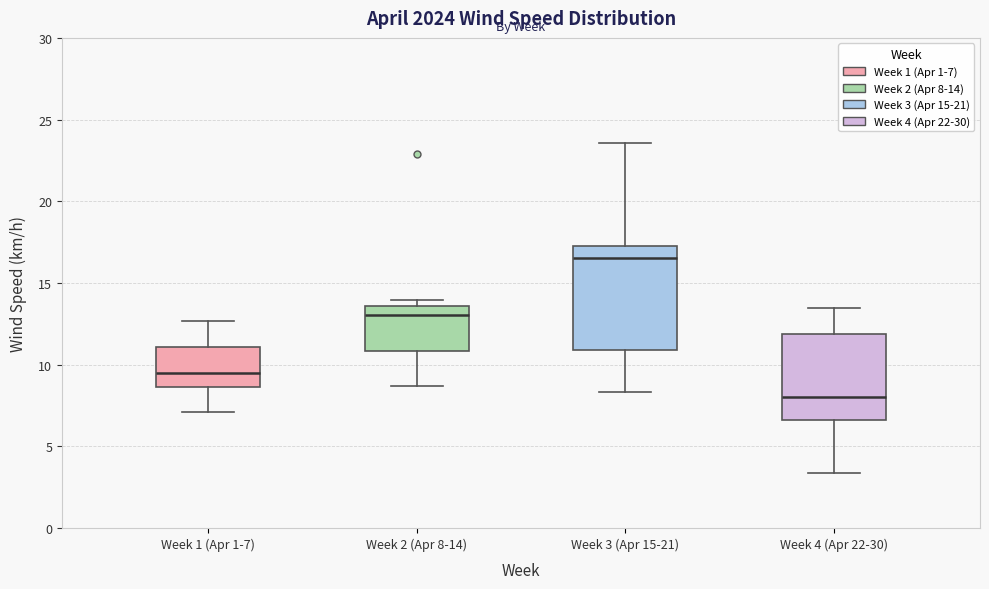

Reading left to right, read every box against the y-axis: the position of its median line, the range the box covers, and the ends of its whiskers. The values are not printed on the chart, so give them approximately, as read against the axis.

Week 1 (Apr 1-7): median 9.5, box 8.5 to 11.0, whiskers 7.0 to 12.5
Week 2 (Apr 8-14): median 13.0, box 11.0 to 13.5, whiskers 8.5 to 14.0
Week 3 (Apr 15-21): median 16.5, box 11.0 to 17.5, whiskers 8.5 to 23.5
Week 4 (Apr 22-30): median 8.0, box 6.5 to 12.0, whiskers 3.5 to 13.5